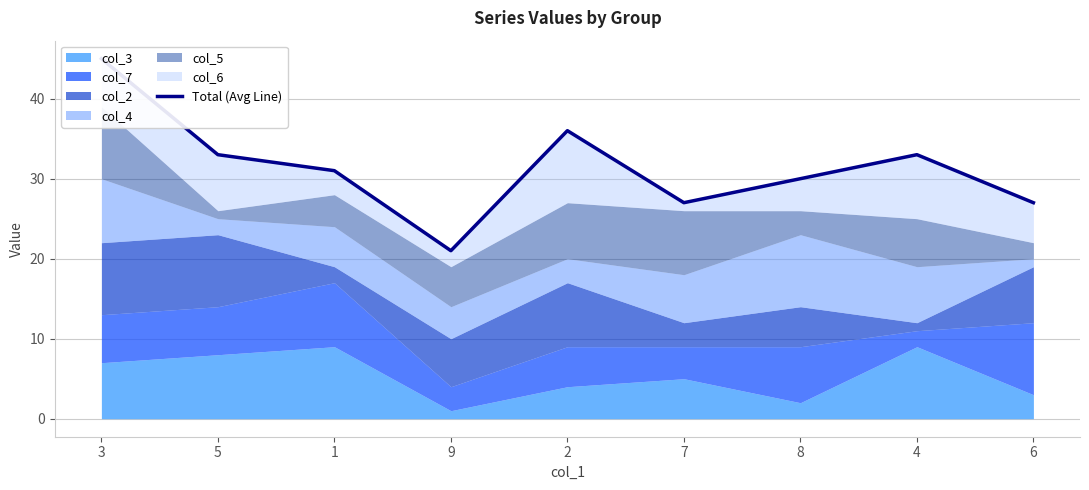

The chart shows a value of 6 at 9. True or false?

False